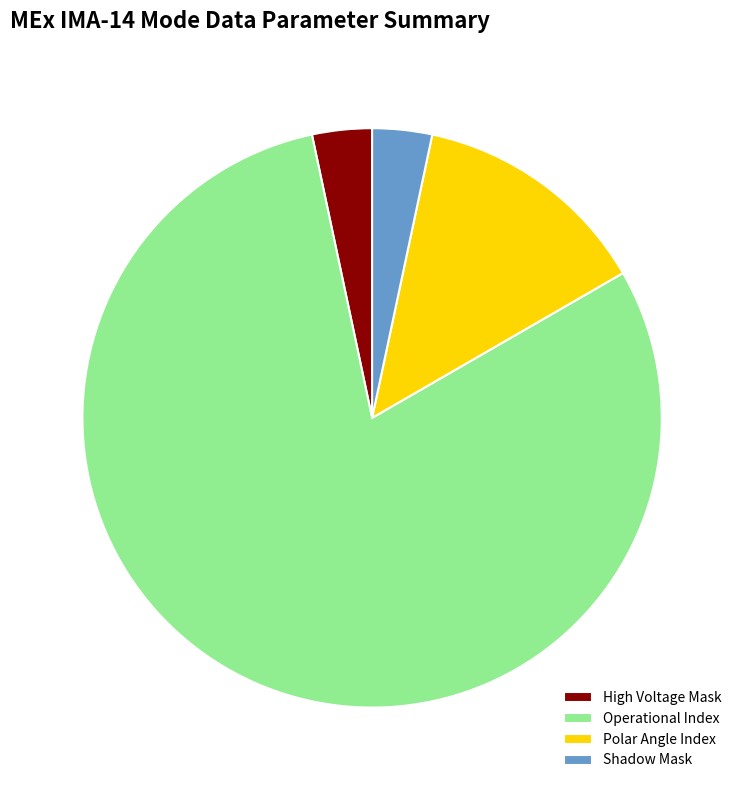

Combined, do Operational Index and High Voltage Mask account for over 50%?

Yes